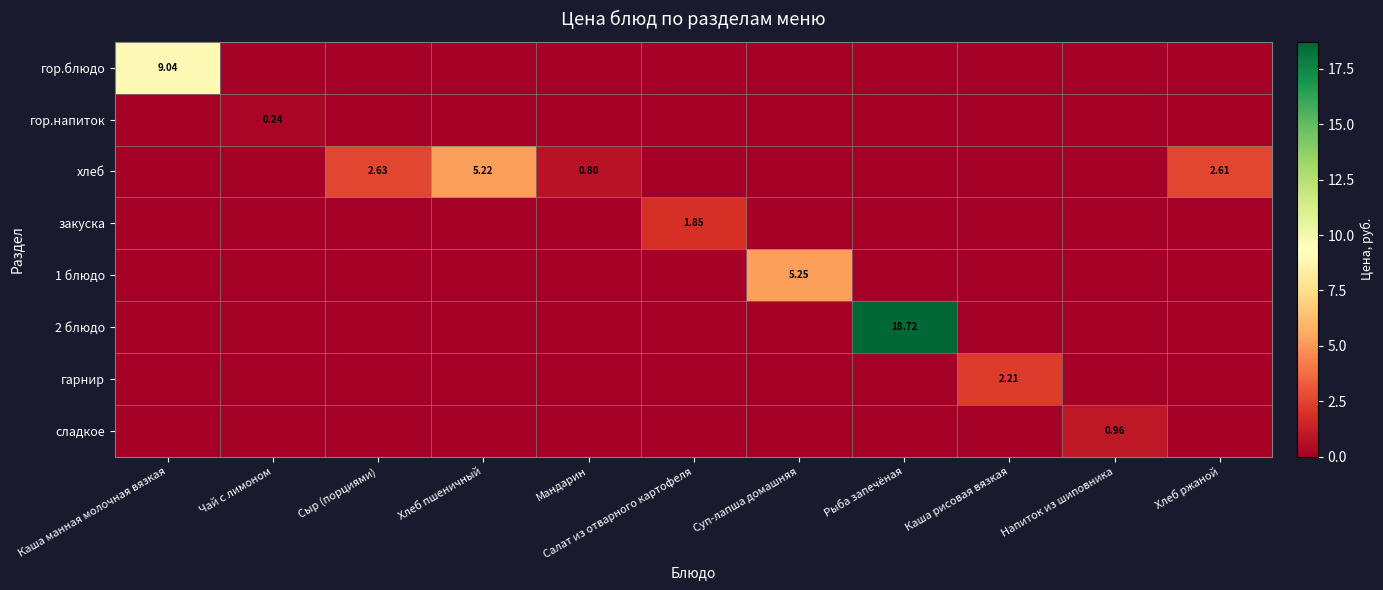

What is the difference between the maximum and second lowest values in the хлеб series?

5.2